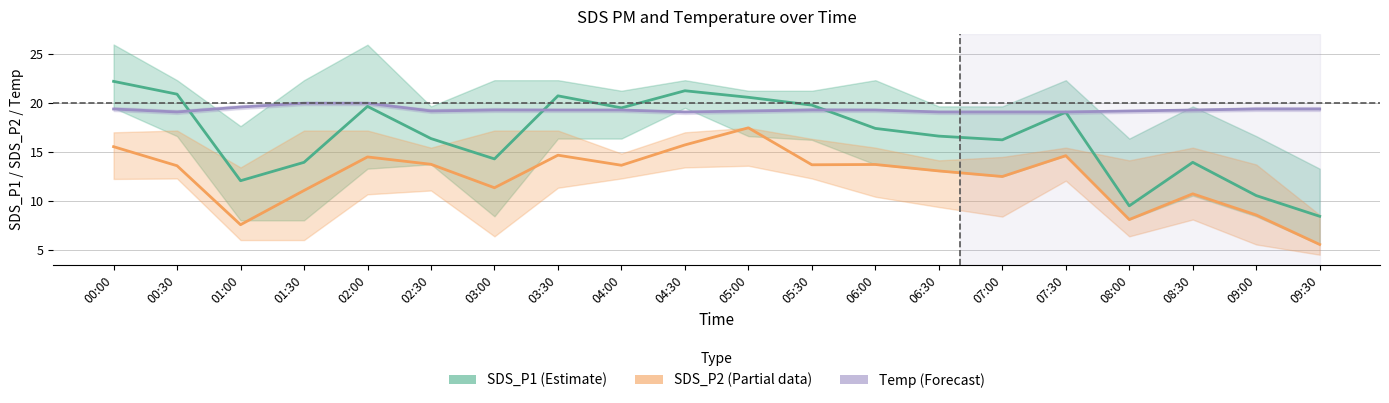

What is the difference between the SDS_P1 (Estimate) values at 09:30 and 06:30?

8.2